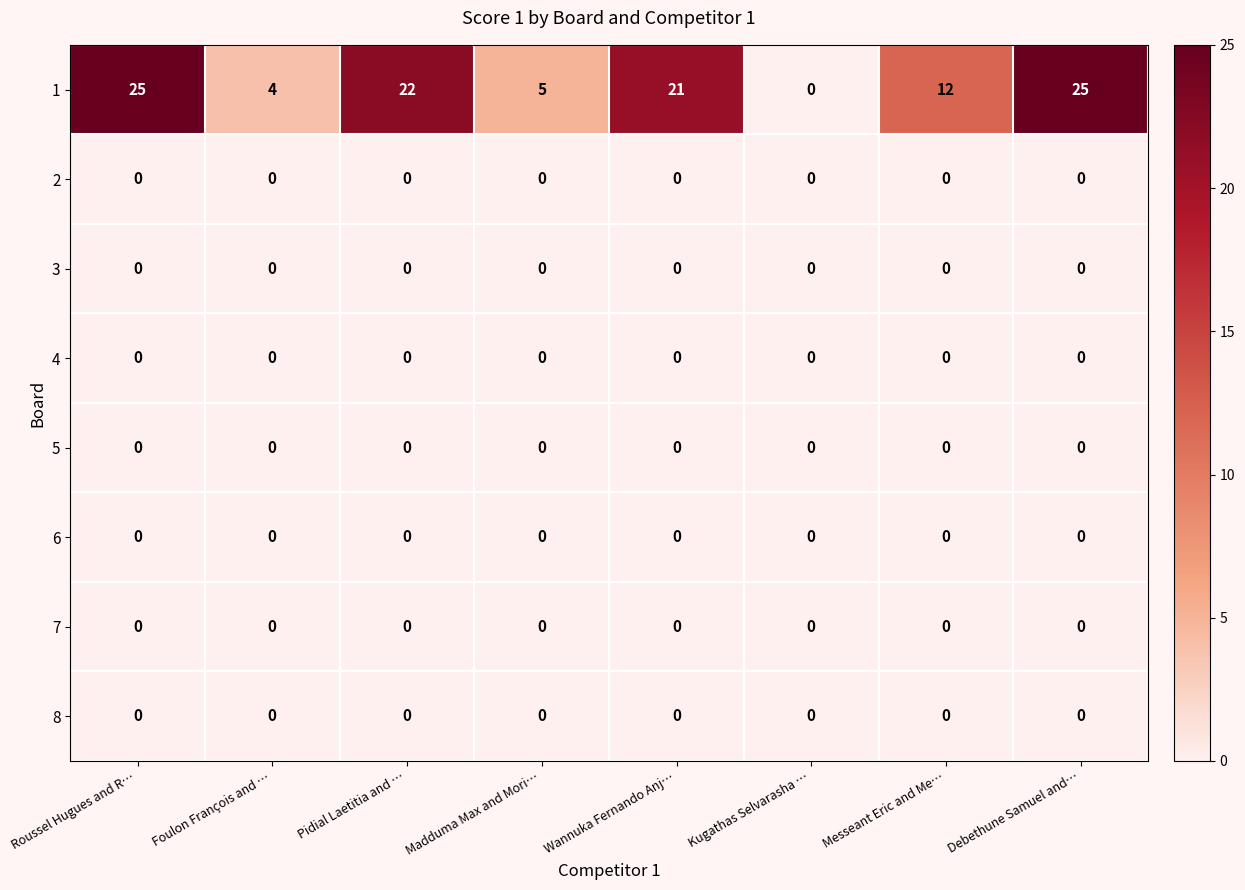

The 6 series shows 0 at Roussel Hugues and R…. True or false?

True